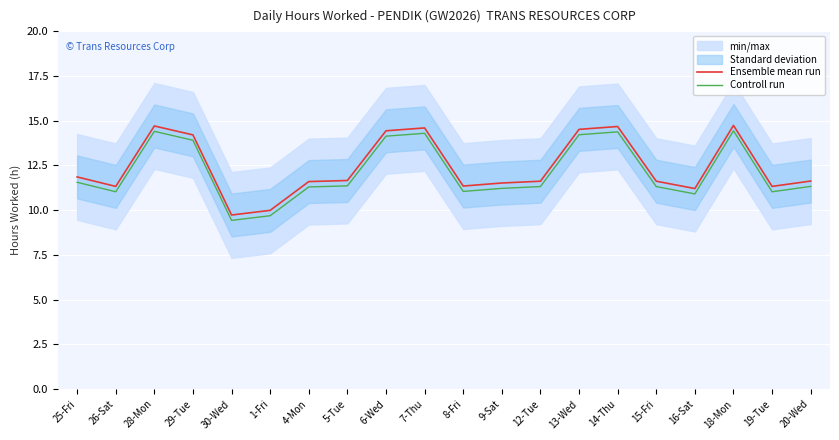

Which series has the largest total across all categories?

Ensemble mean run